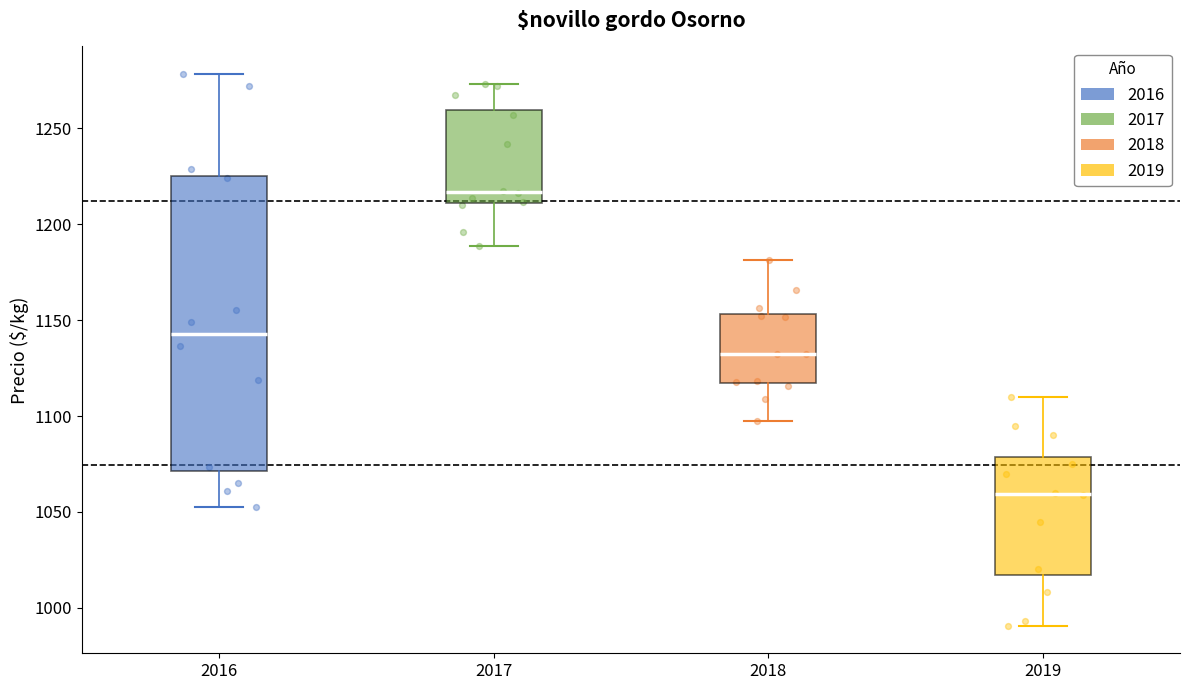

Where does the upper whisker of the box at x = 2018 end on the y-axis? The values are not printed on the chart, so give them approximately, as read against the axis.

1180